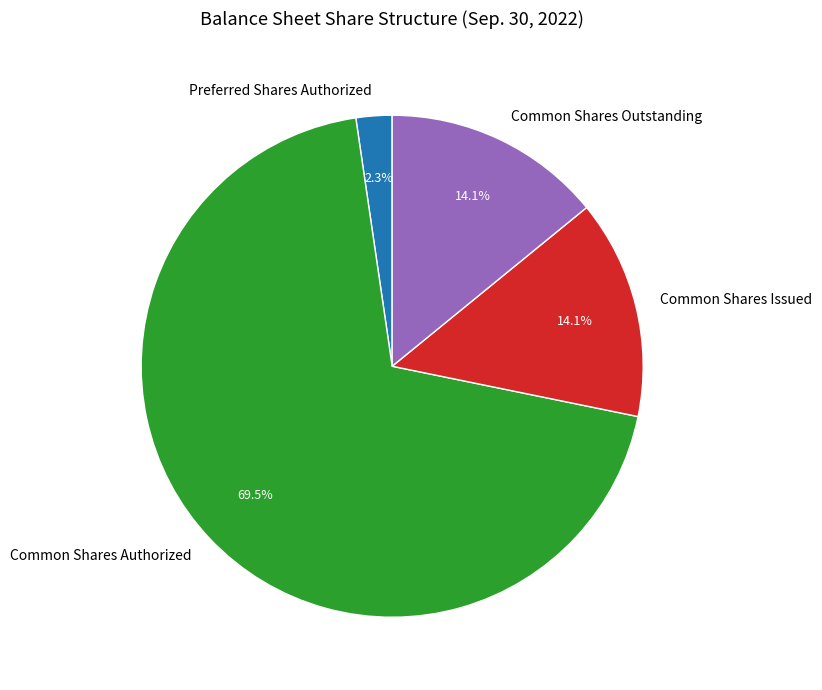

Is Common Shares Authorized the majority of the pie?

Yes